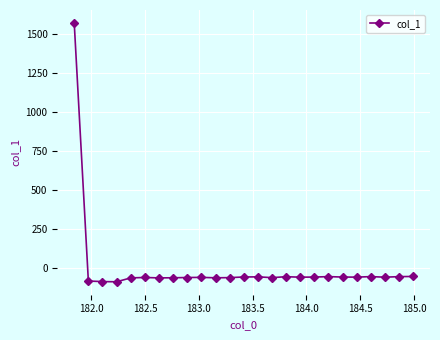

What is the value of the 7th point from the left?

-62.8